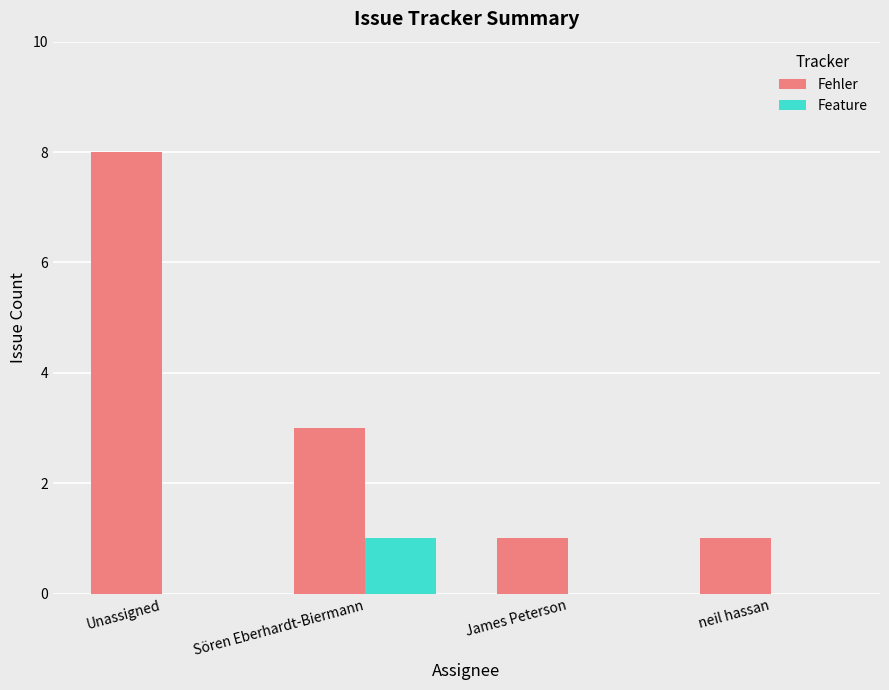

Between Unassigned and Sören Eberhardt-Biermann, which series saw the biggest shift?

Fehler